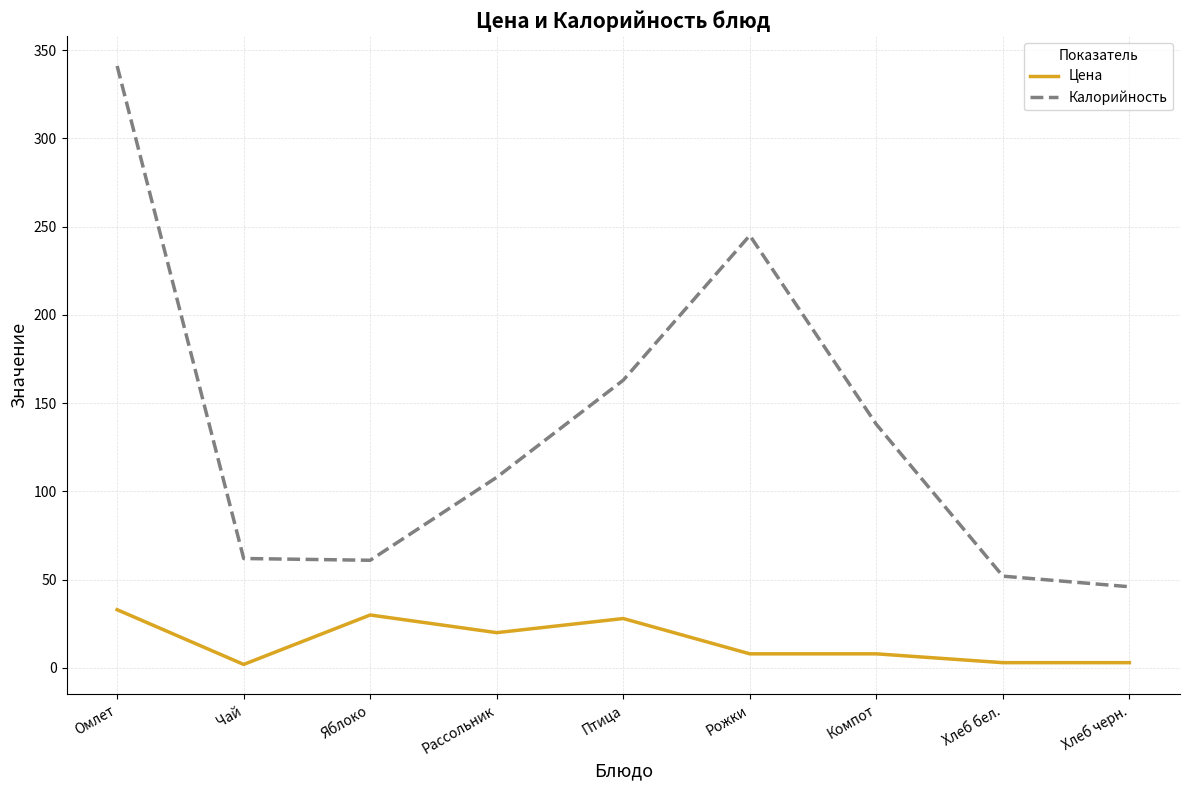

True or false: Цена and Калорийность intersect in this chart.

False